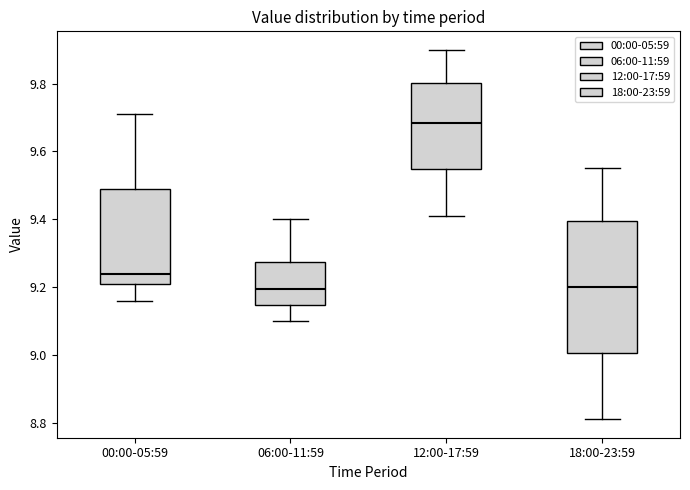

Where is the upper edge of the box for 12:00-17:59 on the y-axis? The values are not printed on the chart, so give them approximately, as read against the axis.

9.80